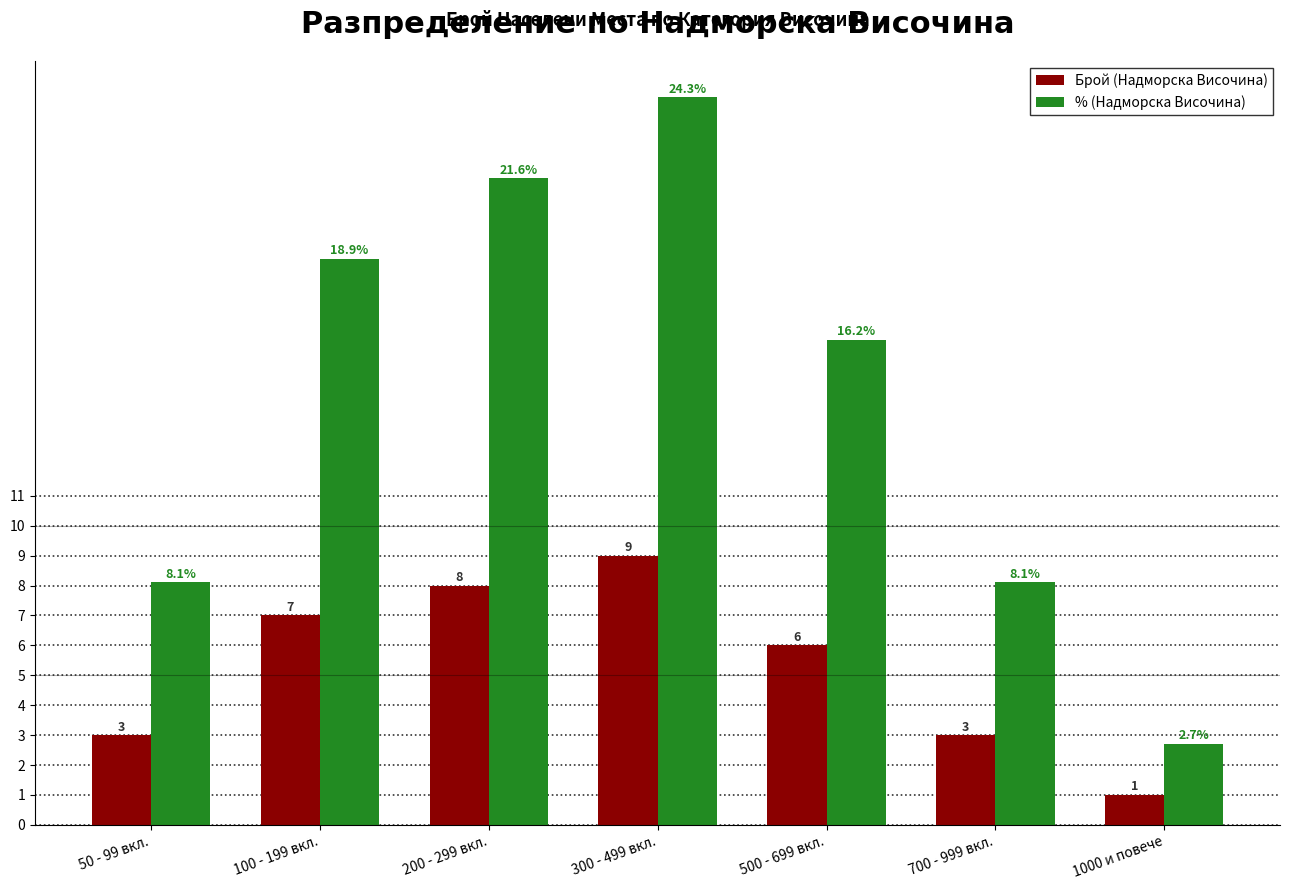

Where does the Брой (Надморска Височина) series first go above 6?

100 - 199 вкл.